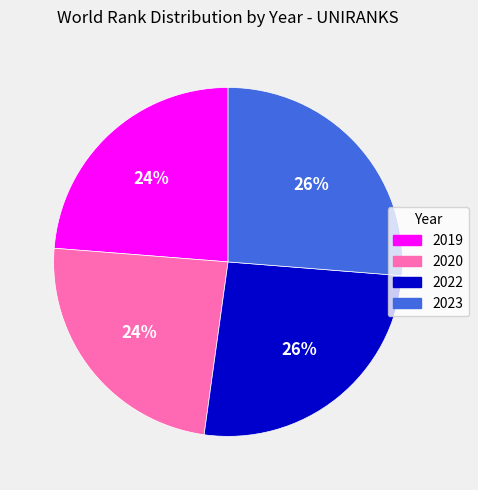

The 2020 slice represents 36% of the pie. True or false?

False